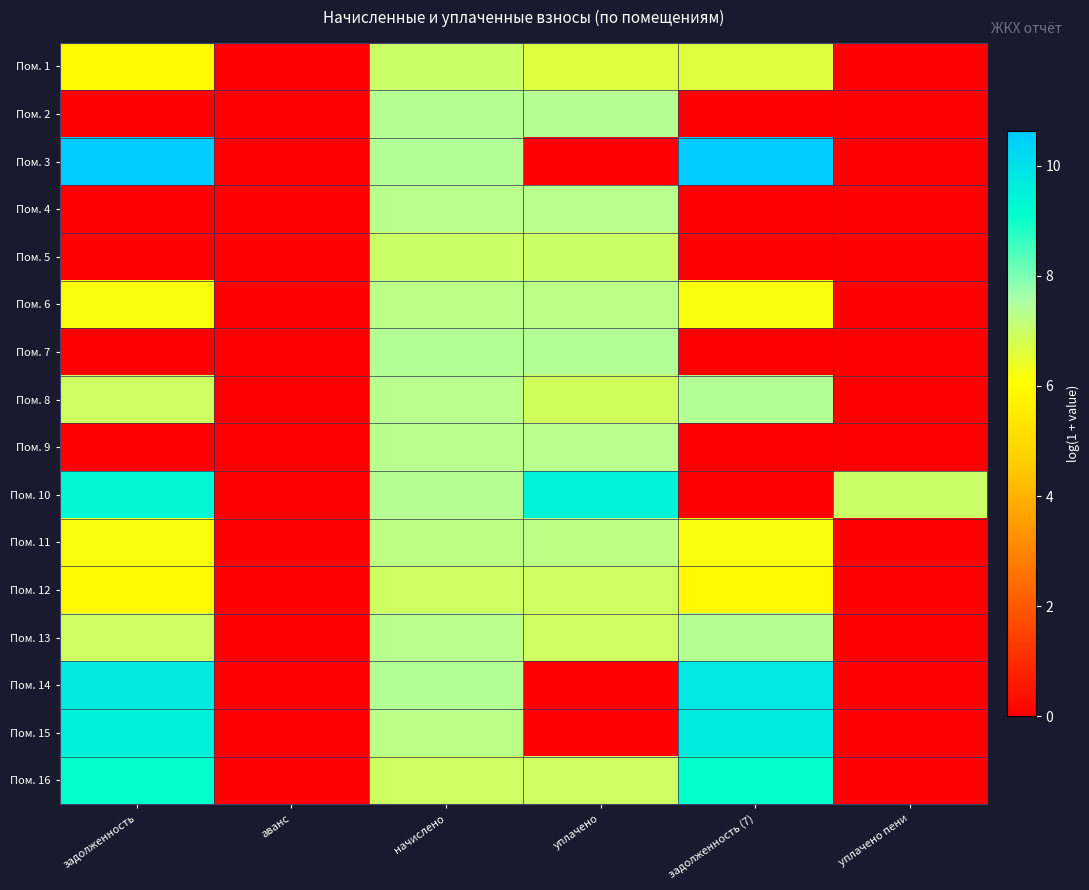

Between уплачено and начислено, which is larger?

начислено